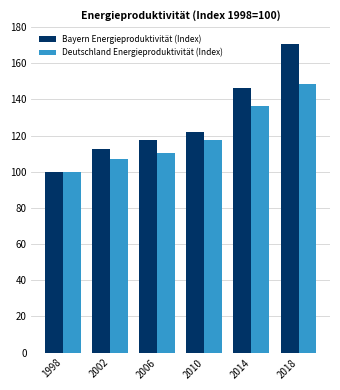

Reading right to left, transcribe all the data shown in this chart.

Bayern Energieproduktivität (Index): 170.6	146.2	122.1	117.8	112.6	100.0
Deutschland Energieproduktivität (Index): 148.7	136.1	117.5	110.1	107.3	100.0